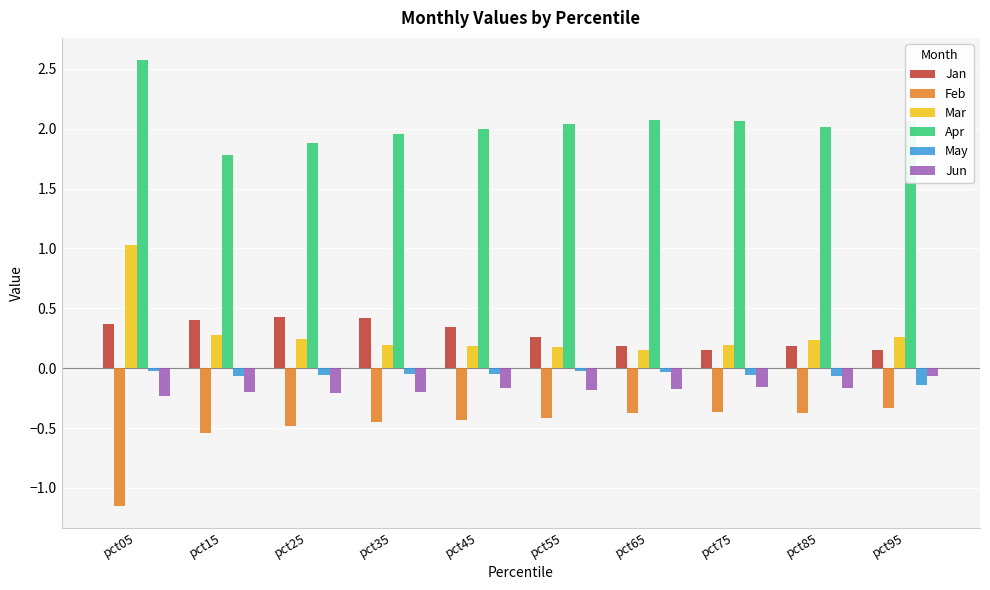

What is the difference between the Feb values at pct05 and pct15?

0.6